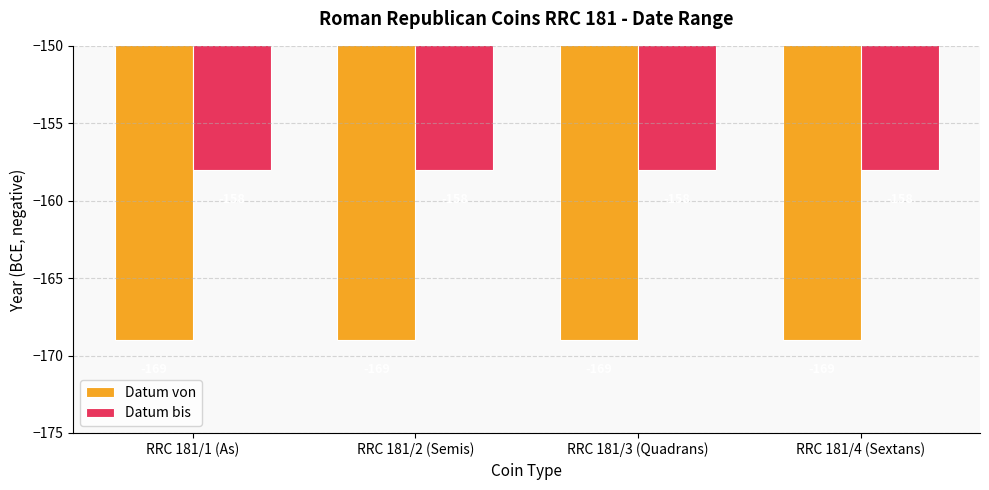

Reading right to left, transcribe all the data shown in this chart.

Datum von: -169	-169	-169	-169
Datum bis: -158	-158	-158	-158